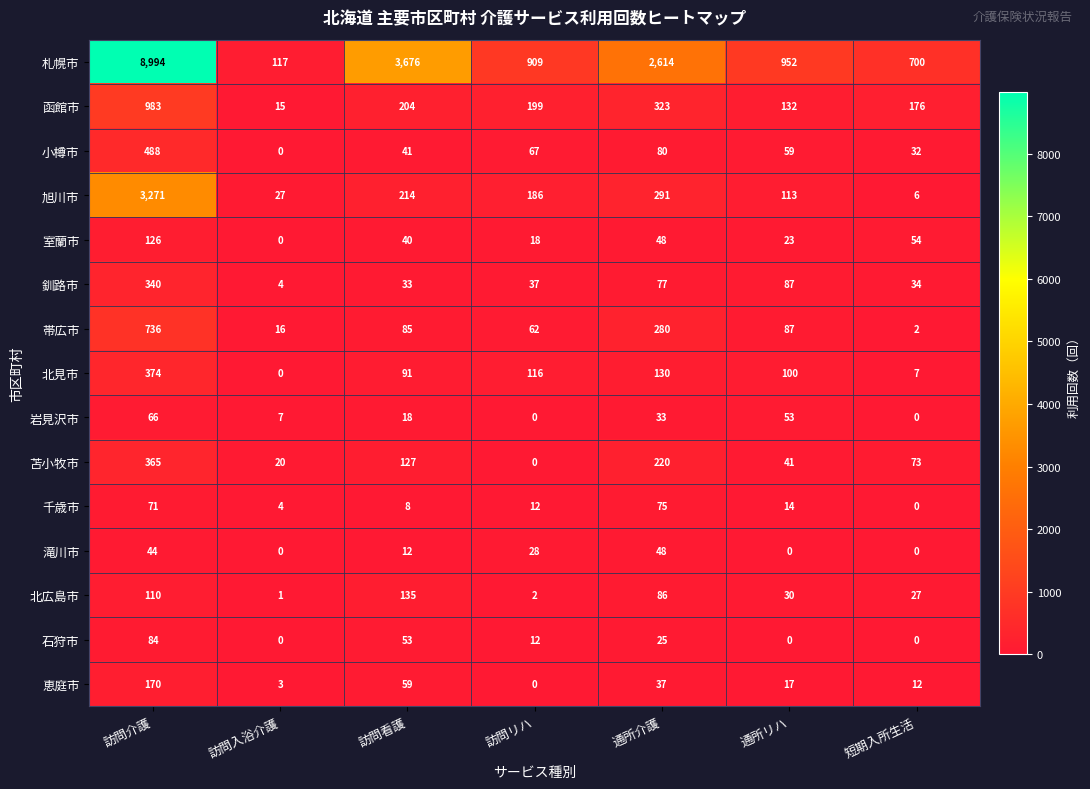

What is the sum of the 函館市 values at 訪問介護 and 訪問看護?

1187